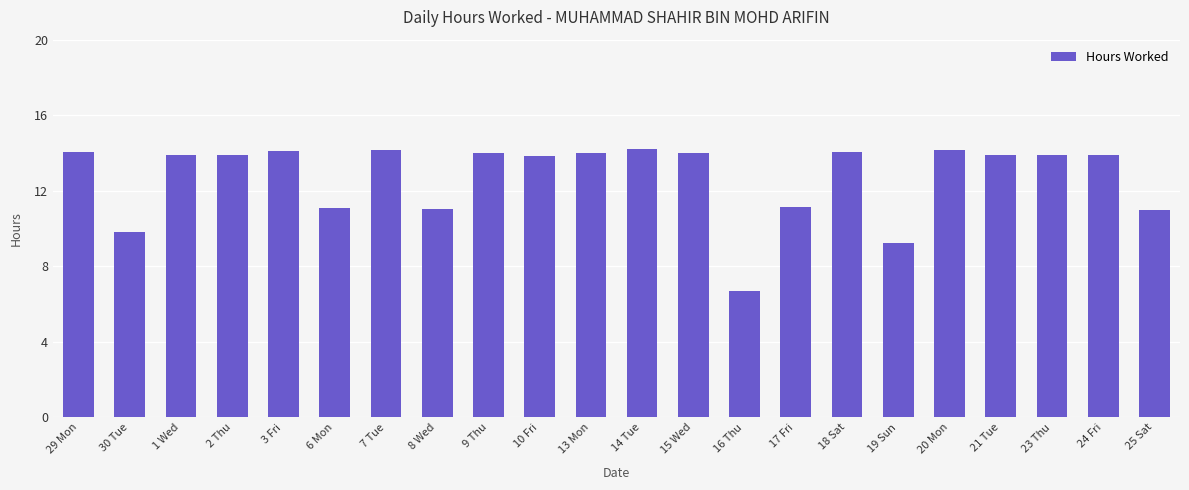

What is the difference between the second highest and minimum values?

7.5